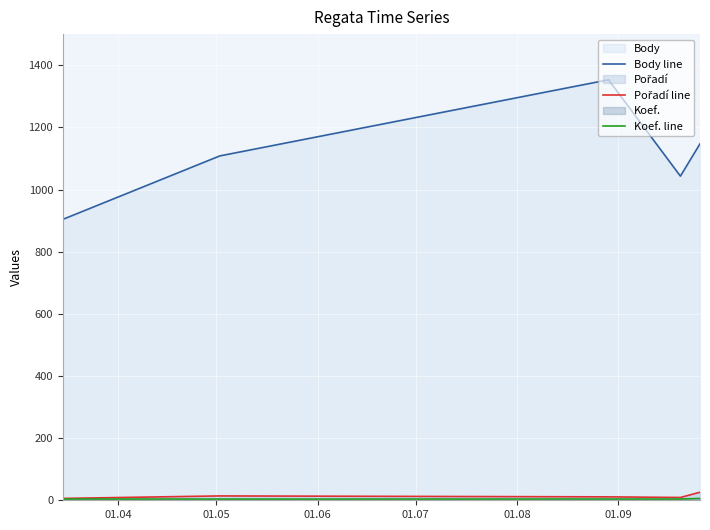

Which series has the largest total across all categories?

Body line